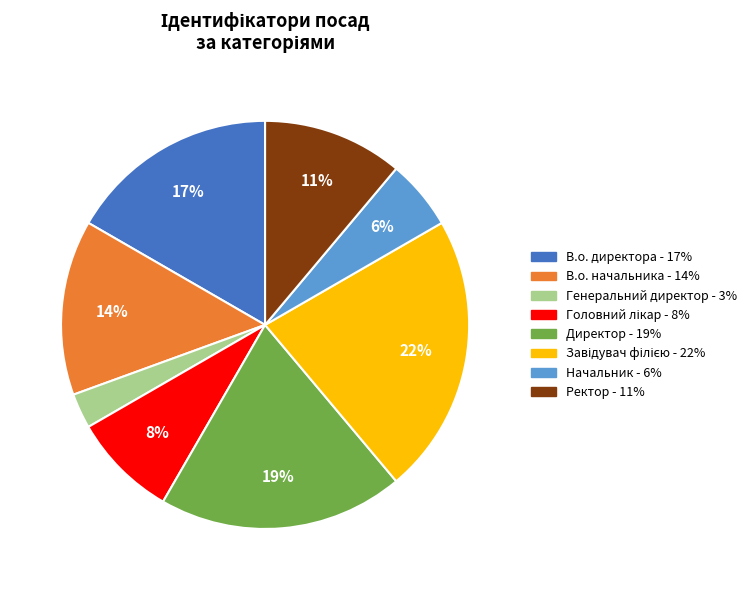

Is there a majority slice in this chart?

No